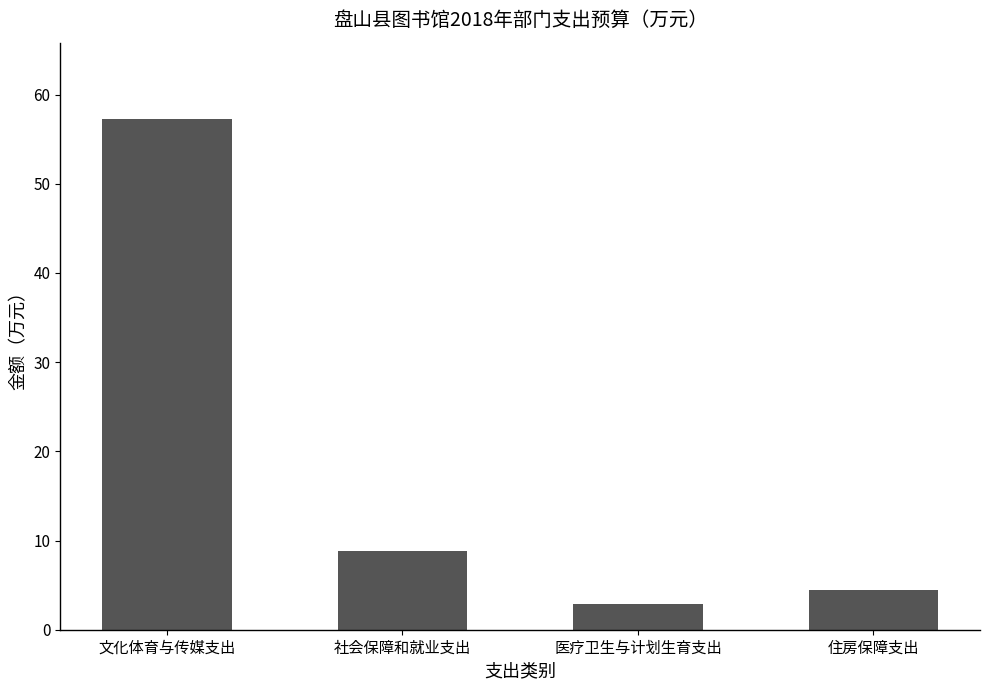

What is the greatest value displayed?

57.2